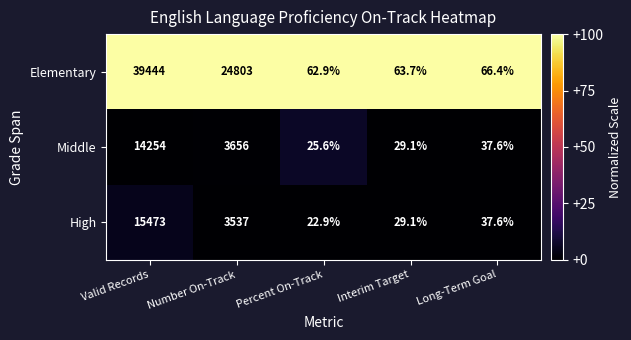

Which series has the largest range (max minus min)?

Elementary